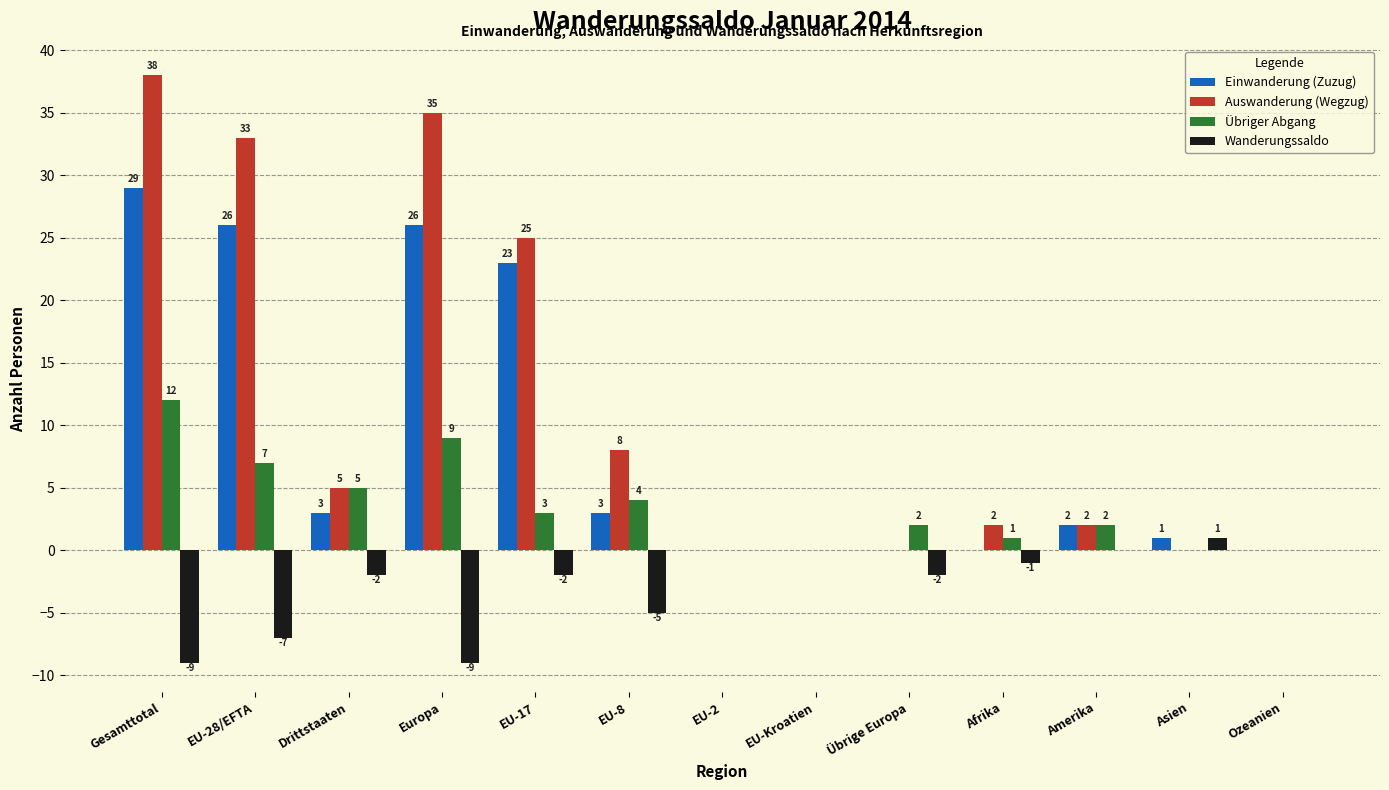

Reading left to right, what are all the values shown in this chart?

Einwanderung (Zuzug): Gesamttotal=29	EU-28/EFTA=26	Drittstaaten=3	Europa=26	EU-17=23	EU-8=3	EU-2=0	EU-Kroatien=0	Übrige Europa=0	Afrika=0	Amerika=2	Asien=1	Ozeanien=0
Auswanderung (Wegzug): Gesamttotal=38	EU-28/EFTA=33	Drittstaaten=5	Europa=35	EU-17=25	EU-8=8	EU-2=0	EU-Kroatien=0	Übrige Europa=0	Afrika=2	Amerika=2	Asien=0	Ozeanien=0
Übriger Abgang: Gesamttotal=12	EU-28/EFTA=7	Drittstaaten=5	Europa=9	EU-17=3	EU-8=4	EU-2=0	EU-Kroatien=0	Übrige Europa=2	Afrika=1	Amerika=2	Asien=0	Ozeanien=0
Wanderungssaldo: Gesamttotal=-9	EU-28/EFTA=-7	Drittstaaten=-2	Europa=-9	EU-17=-2	EU-8=-5	EU-2=0	EU-Kroatien=0	Übrige Europa=-2	Afrika=-1	Amerika=0	Asien=1	Ozeanien=0